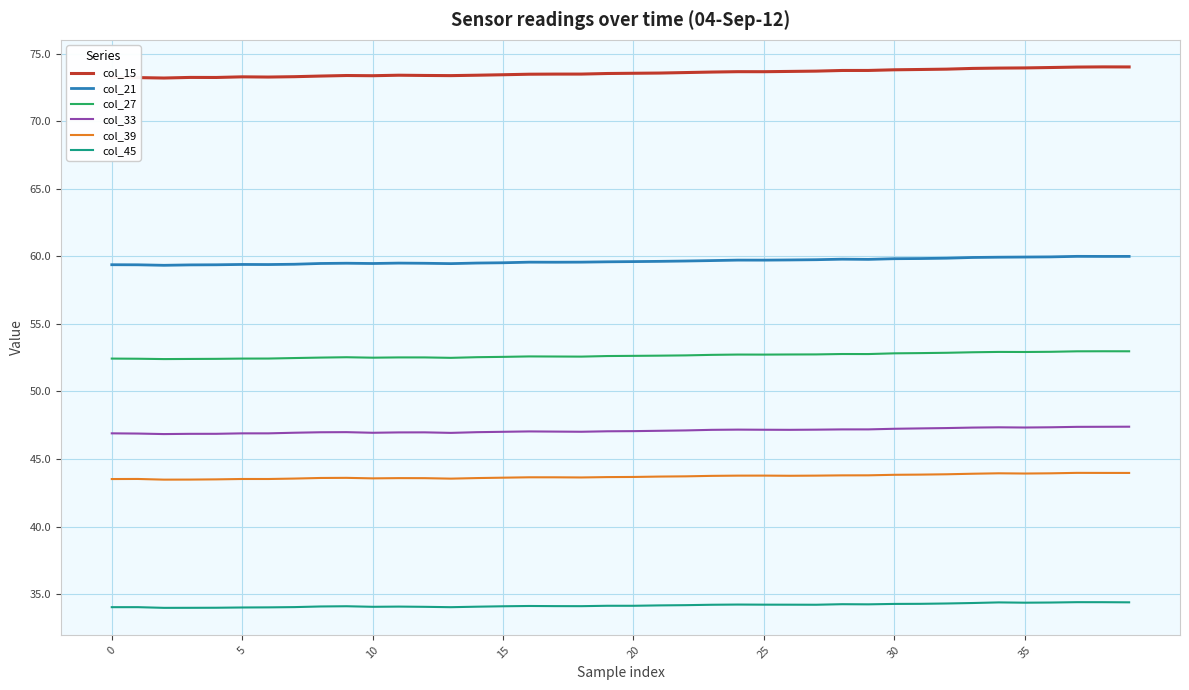

Which series has the largest total across all categories?

col_15